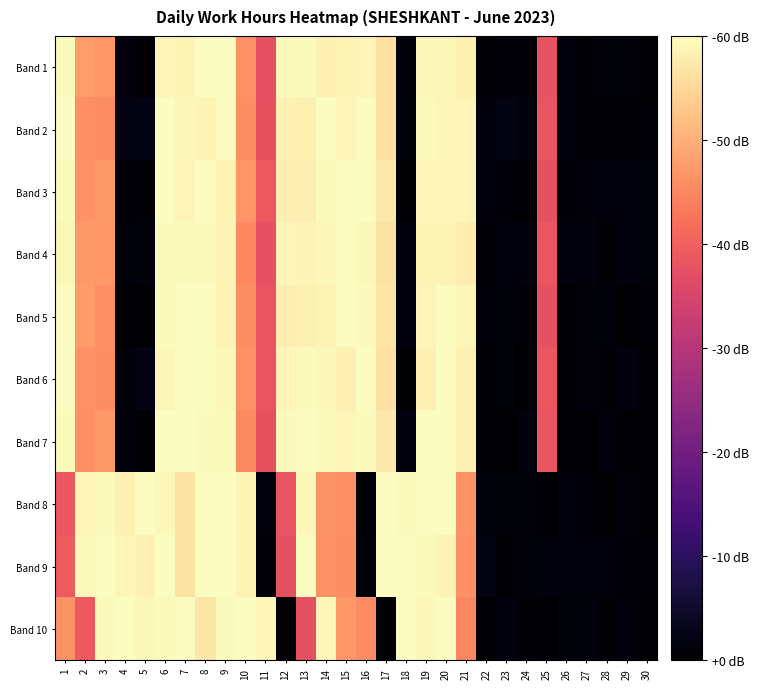

How many series are shown in this chart?

10